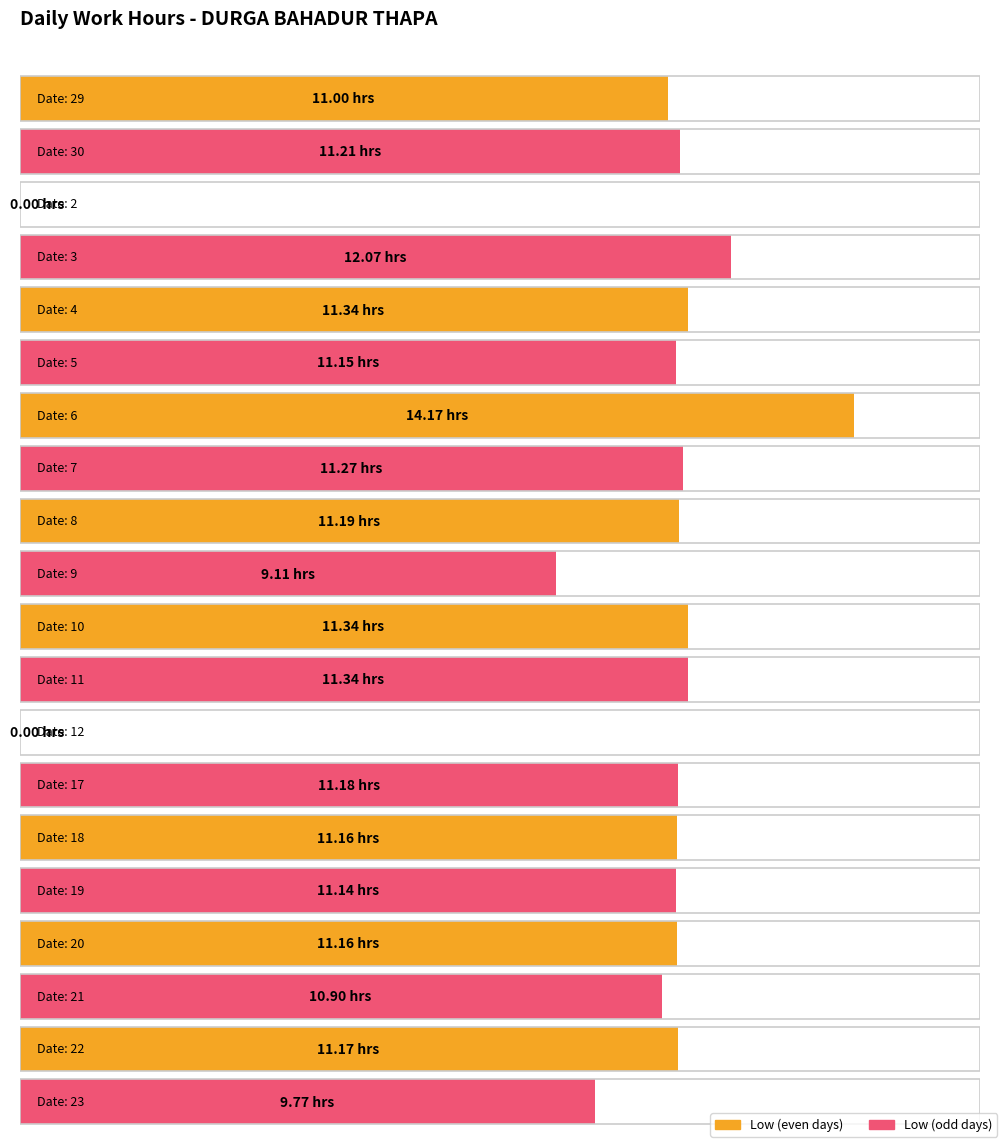

What is the sum of the values at 22 and 20?

22.3